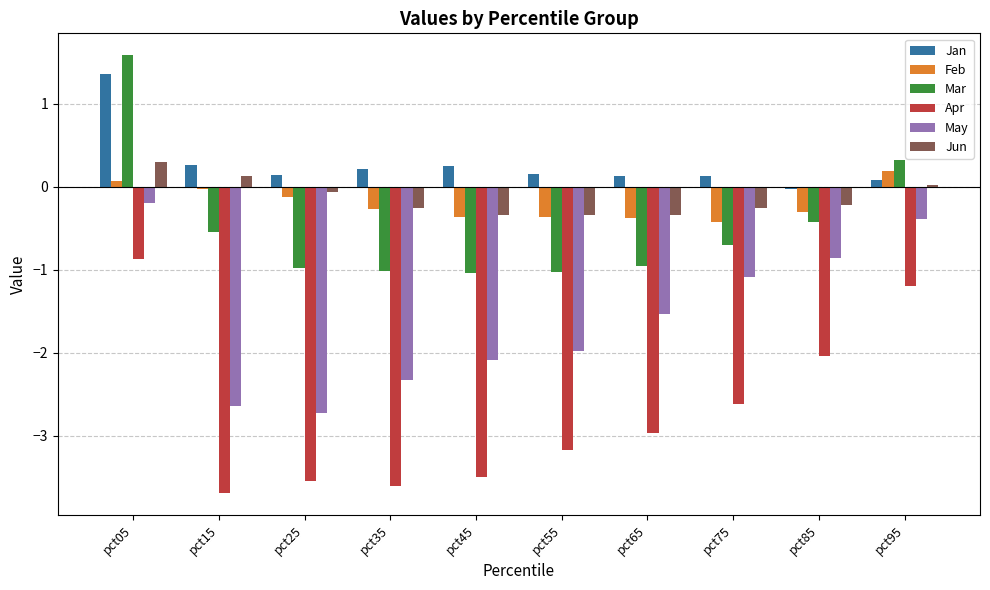

Between pct05 and pct85, which series saw the biggest shift?

Mar